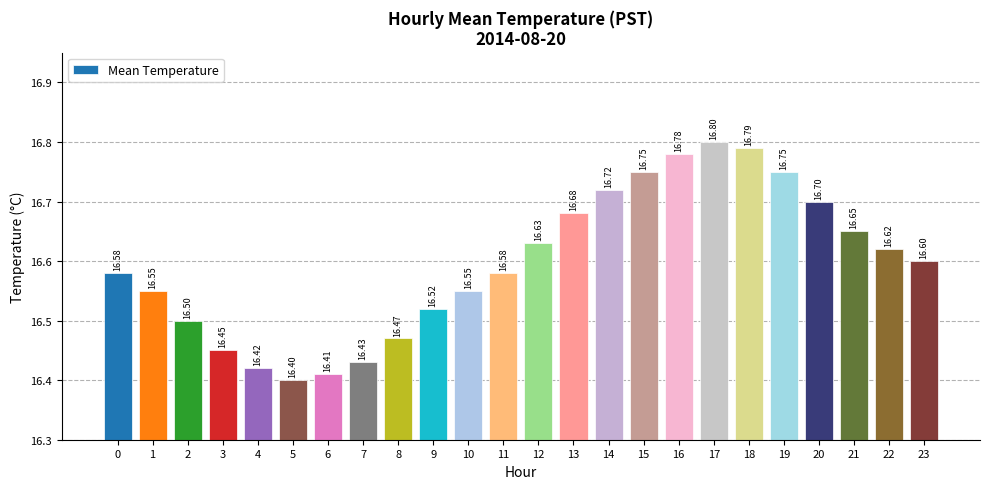

What is the change in value from 6 to 23?

+0.2